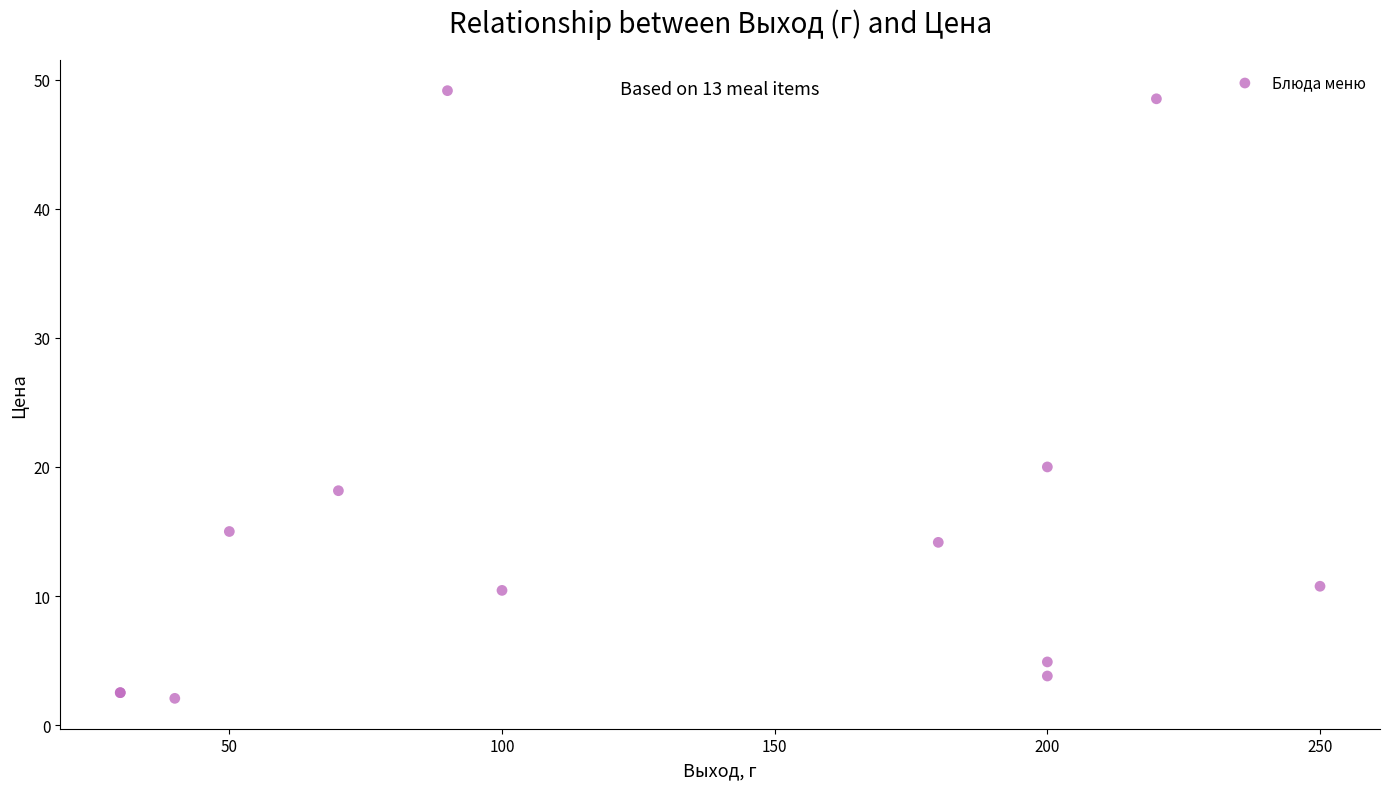

What Y value in the scatter plot is closest to 25?

20.0